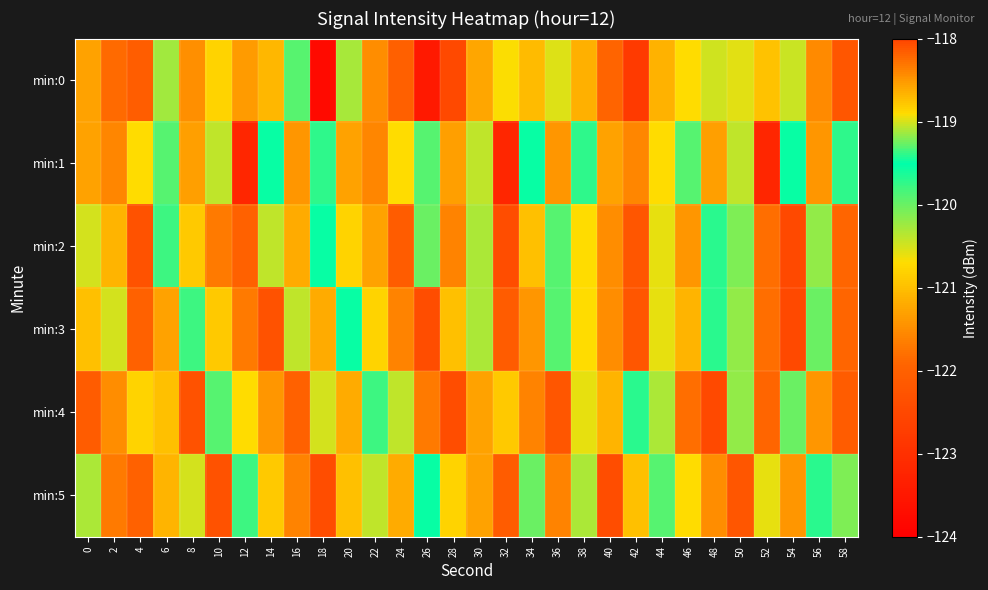

What is the difference between the highest and lowest values at 52?

2.6